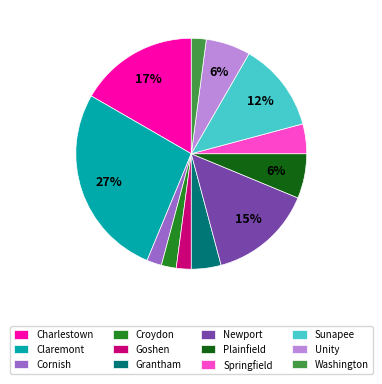

Do Plainfield and Newport together represent more than half of the pie?

No